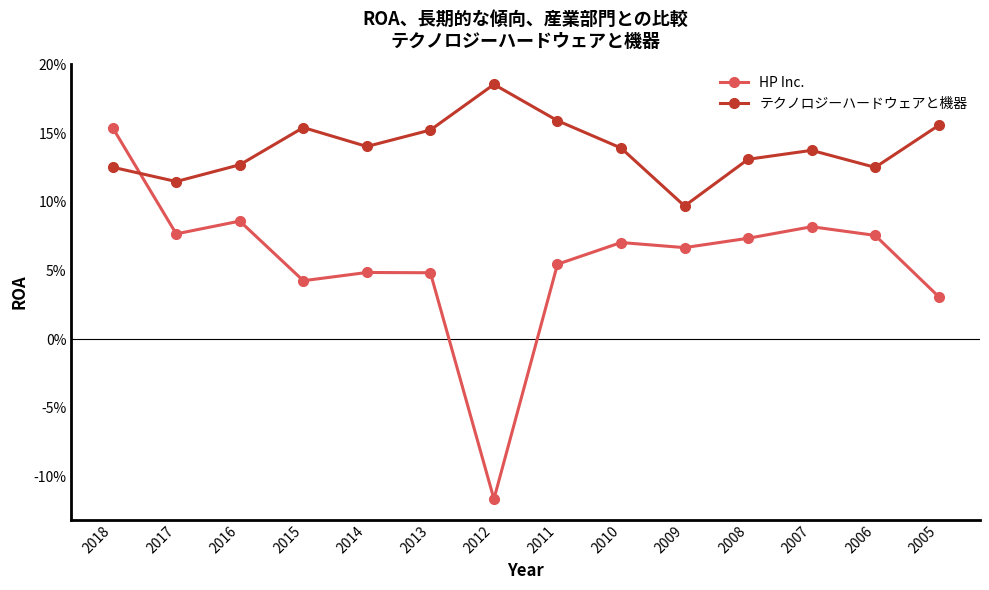

Which category has the highest value in the テクノロジーハードウェアと機器 series?

2012